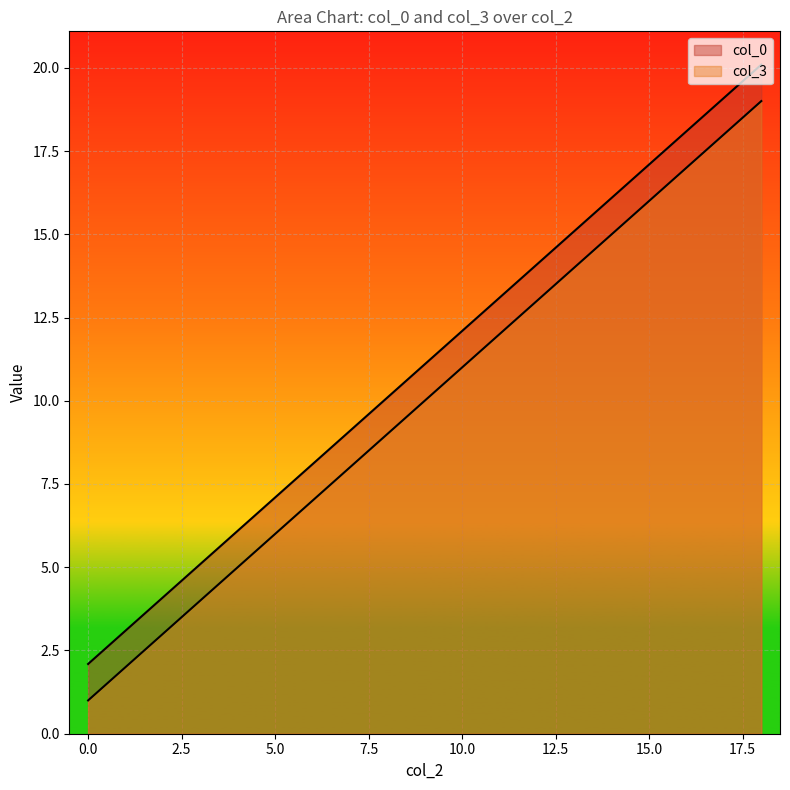

At how many categories does at least one series exceed 15?

6